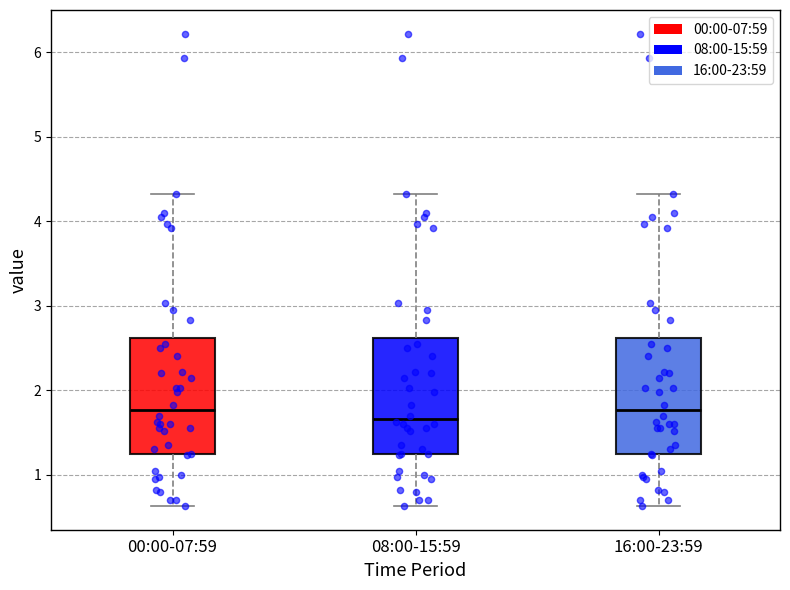

Where does the lower whisker of the box for 08:00-15:59 end on the y-axis? The values are not printed on the chart, so give them approximately, as read against the axis.

0.6